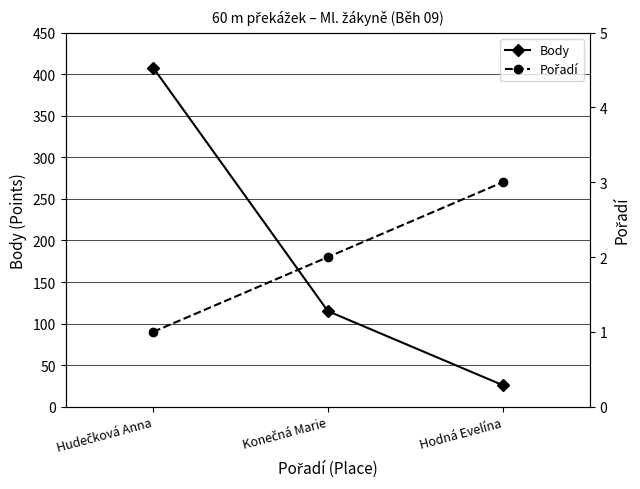

What is the label of the 2nd point from the right?

Konečná Marie